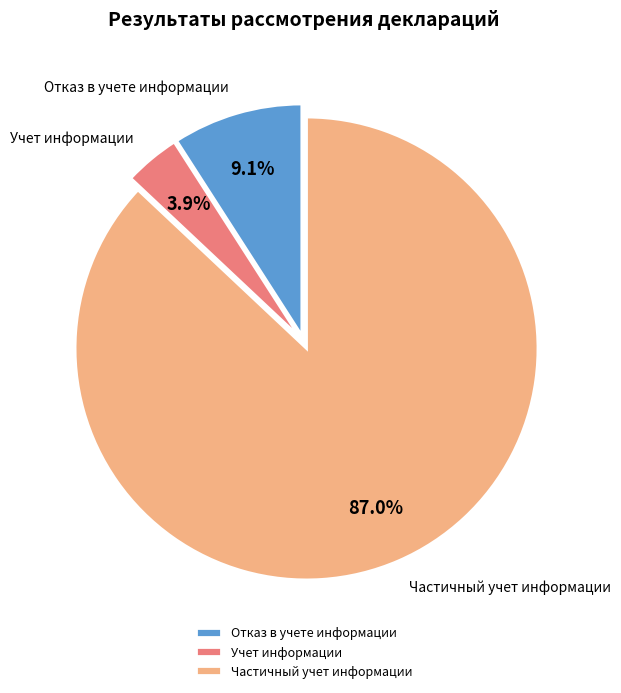

Between Учет информации and Отказ в учете информации, which is larger?

Отказ в учете информации